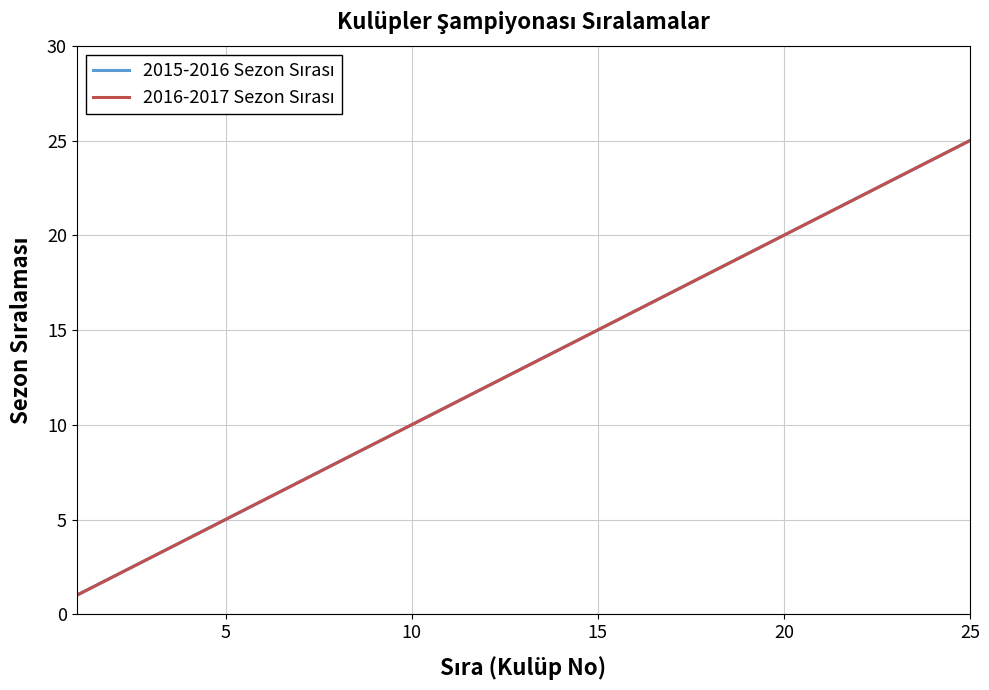

True or false: 2016-2017 Sezon Sırası and 2015-2016 Sezon Sırası cross at least once.

False